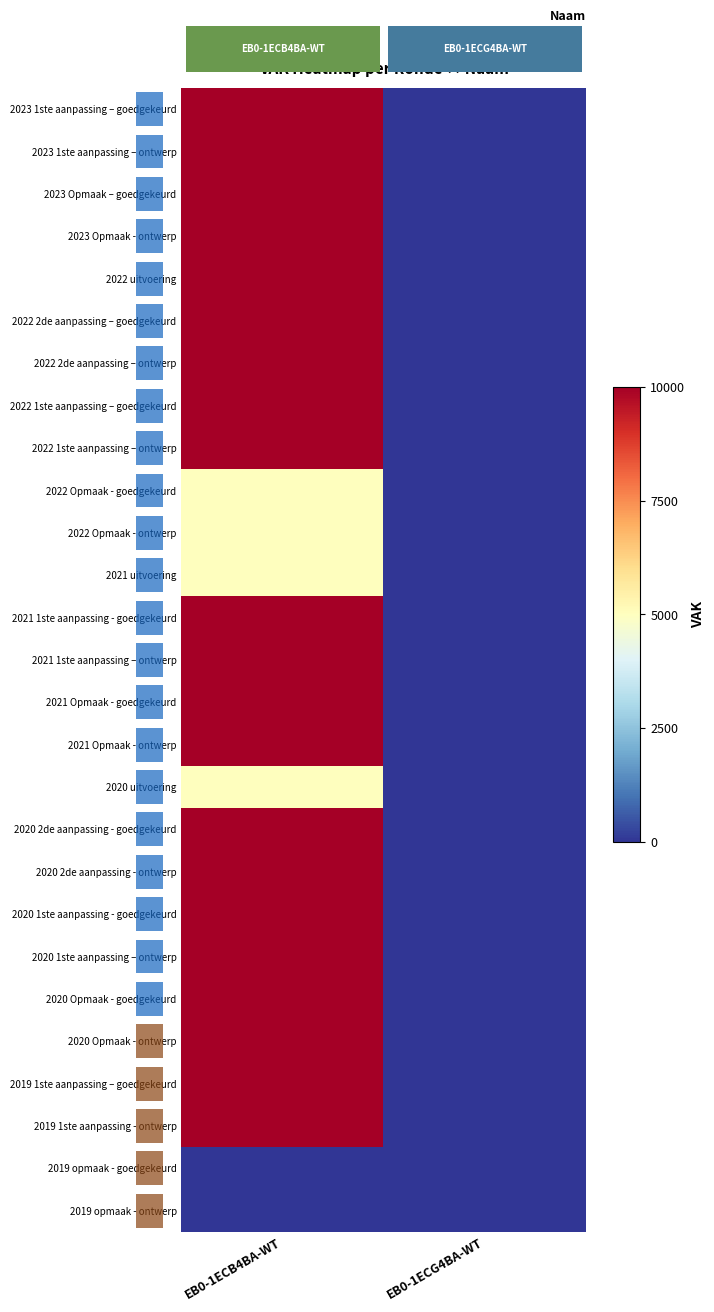

Which label corresponds to the smallest value in the chart?

EB0-1ECG4BA-WT